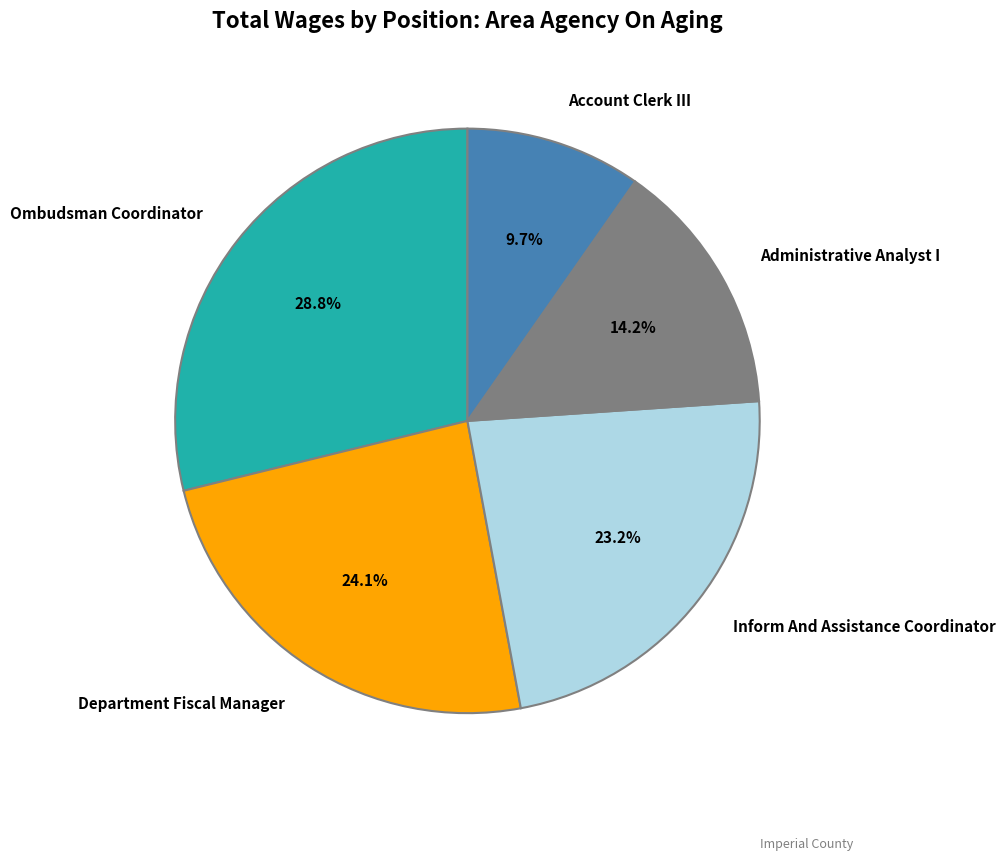

How many slices are in this pie chart?

5